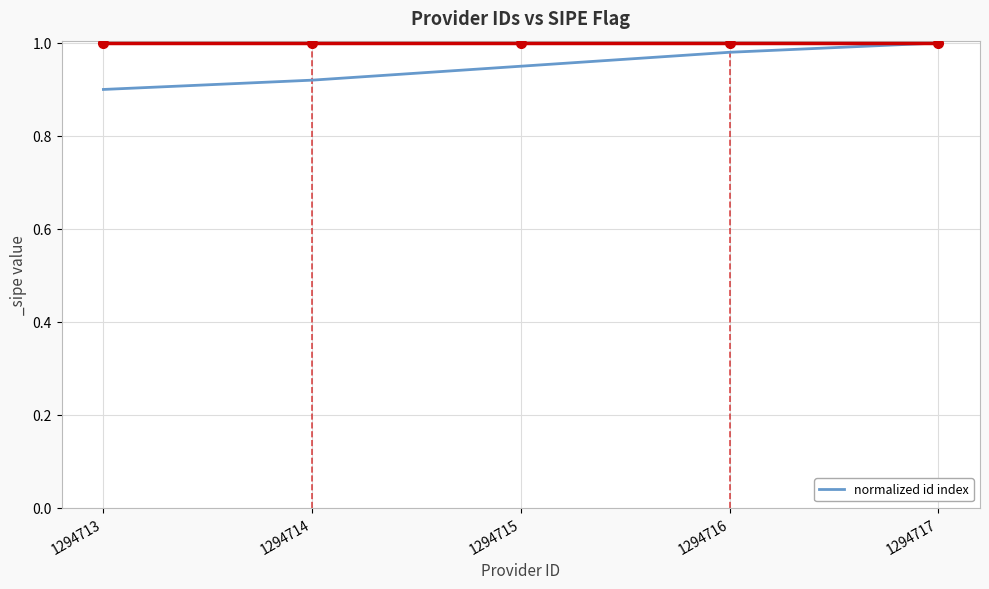

Rank the categories by value from highest to lowest.

1294717, 1294716, 1294715, 1294714, 1294713